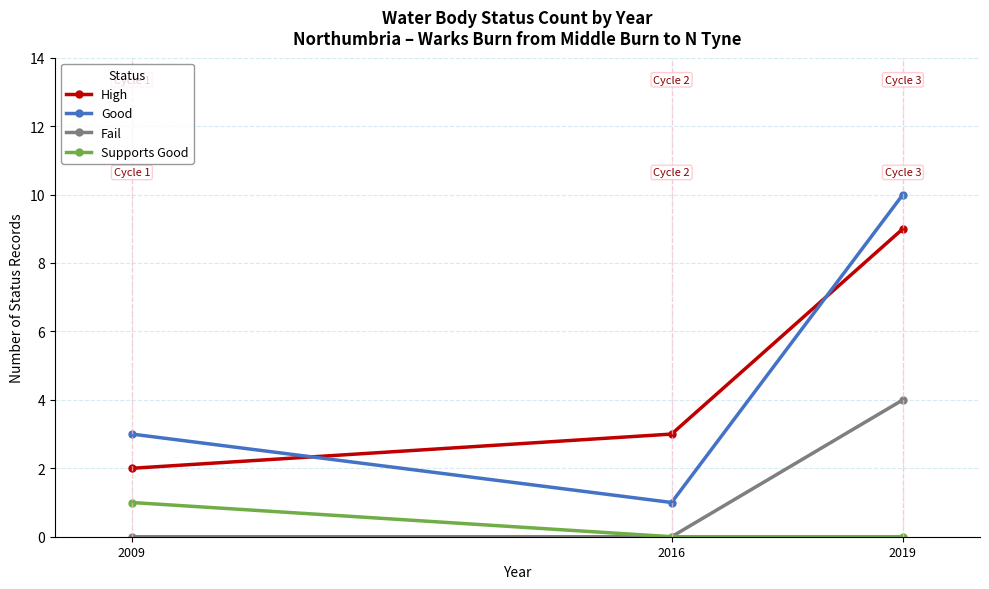

Is this an area chart (filled region under the line)?

No